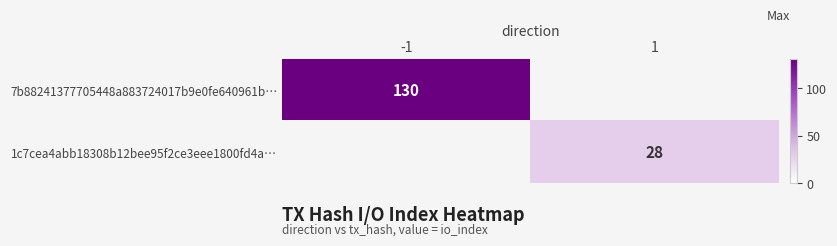

True or false: 7b88241377705448a883724017b9e0fe640961b… has a value of 227 at -1.

False